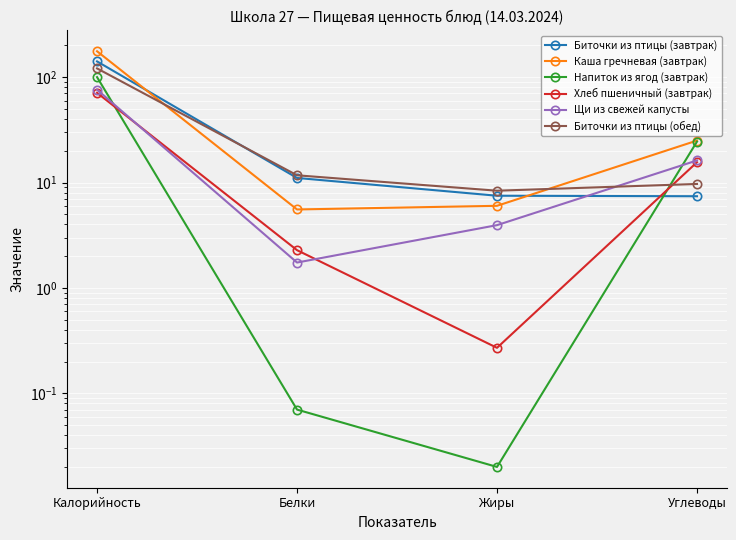

At which label does Хлеб пшеничный (завтрак) first exceed 15?

Калорийность